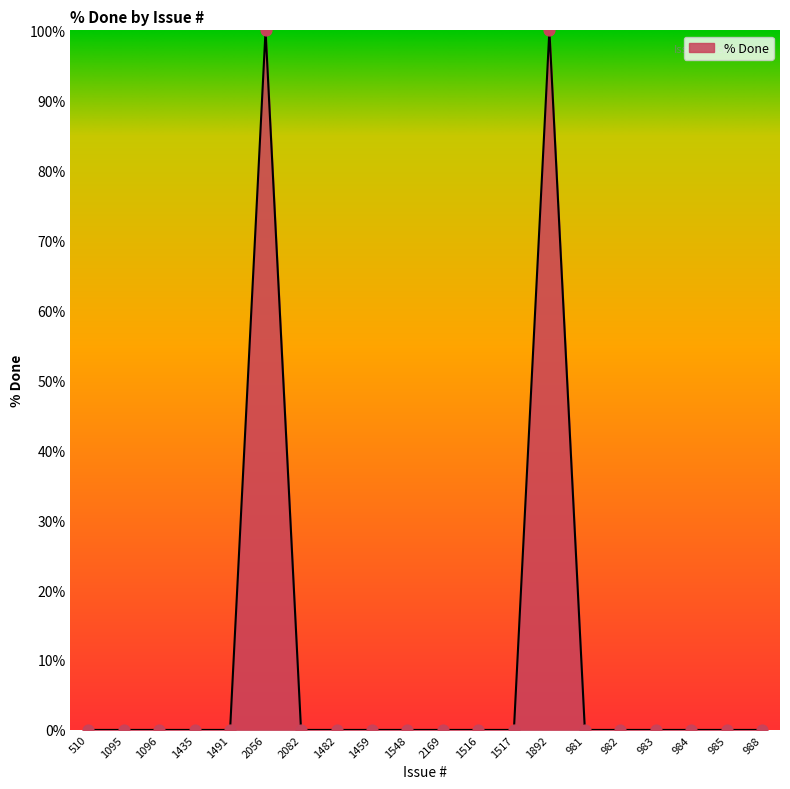

What is the change in value from 1892 to 984?

-100